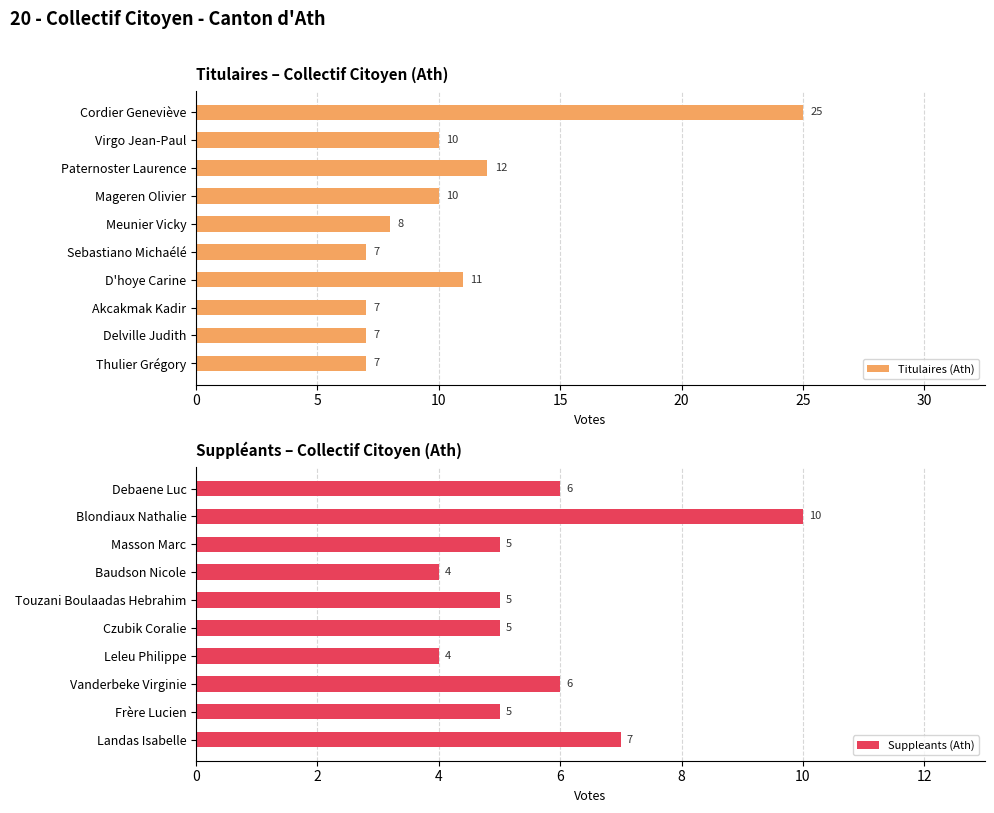

What is the minimum value for Titulaires (Ath)?

7